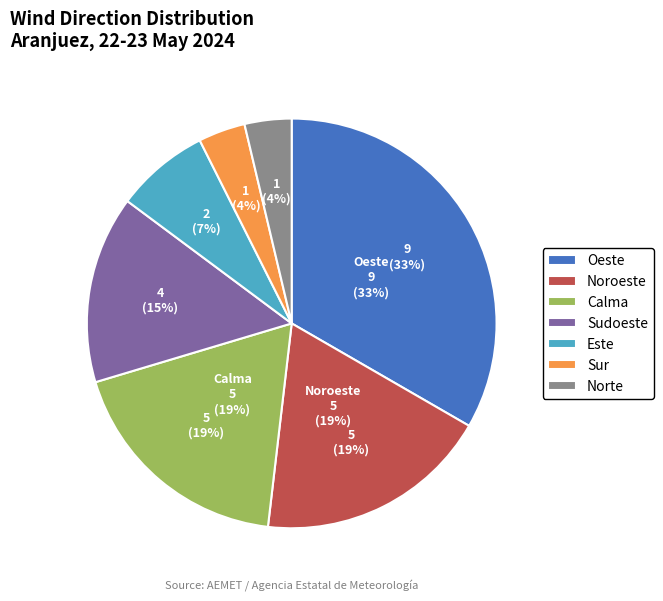

Does Calma represent more than half of the total?

No